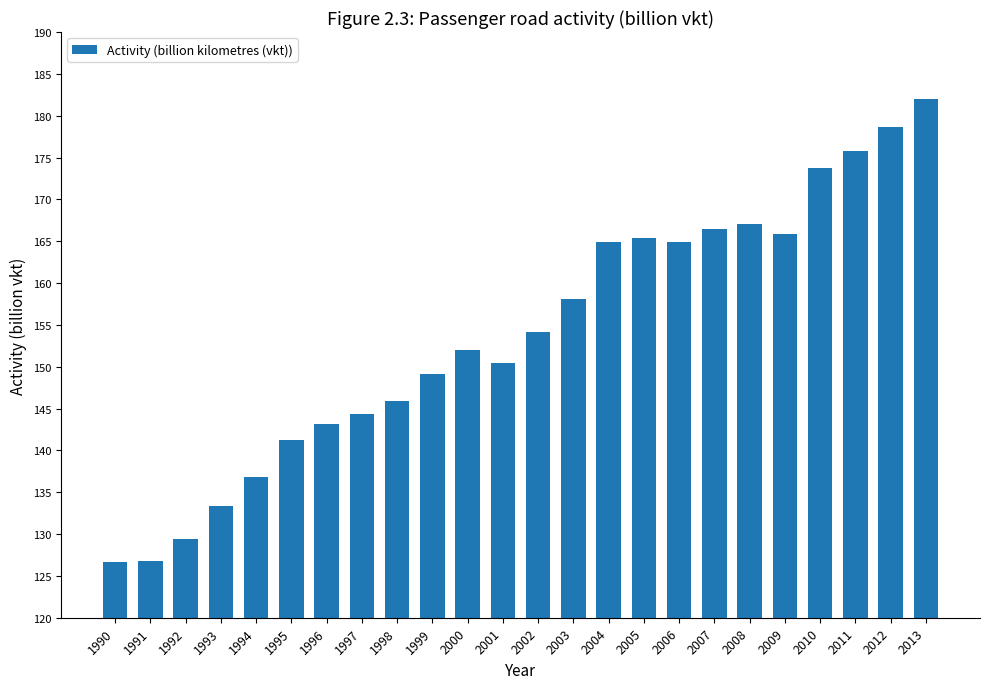

How many categories are shown in the chart?

24